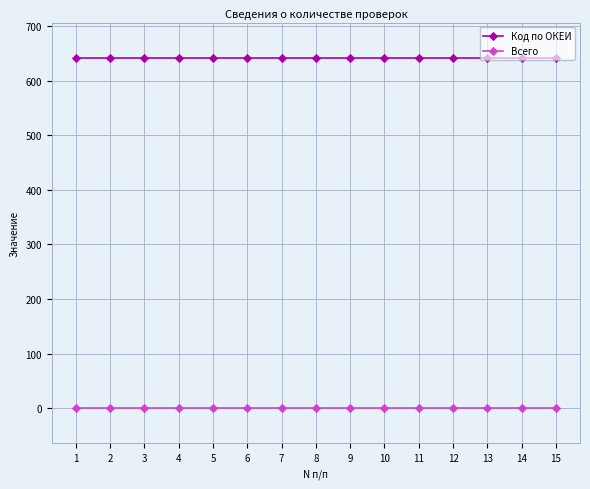

Reading right to left, list all the values displayed in this chart.

Код по ОКЕИ: 15=642	14=642	13=642	12=642	11=642	10=642	9=642	8=642	7=642	6=642	5=642	4=642	3=642	2=642	1=642
Всего: 15=0	14=0	13=0	12=0	11=0	10=0	9=0	8=0	7=0	6=0	5=0	4=0	3=0	2=0	1=0